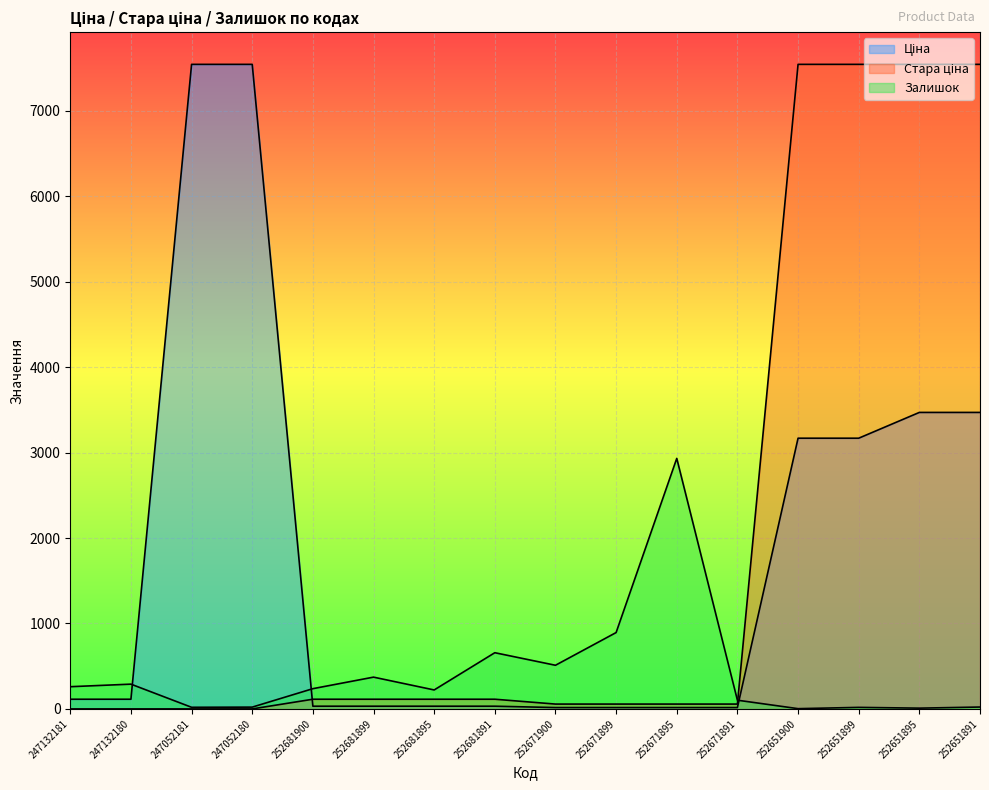

Reading left to right, what are all the values shown in this chart?

Ціна: 247132181=113.3	247132180=113.3	247052181=7545.9	247052180=7545.9	252681900=31.7	252681899=31.7	252681895=31.7	252681891=31.7	252671900=15.9	252671899=15.9	252671895=15.9	252671891=15.9	252651900=3169.3	252651899=3169.3	252651895=3471.1	252651891=3471.1
Стара ціна: 247132181=0.0	247132180=0.0	247052181=0.0	247052180=0.0	252681900=113.3	252681899=113.3	252681895=113.3	252681891=113.3	252671900=56.7	252671899=56.7	252671895=56.7	252671891=56.7	252651900=7545.9	252651899=7545.9	252651895=7545.9	252651891=7545.9
Залишок: 247132181=260.0	247132180=290.0	247052181=19.0	247052180=21.0	252681900=237.0	252681899=372.0	252681895=222.0	252681891=658.0	252671900=511.0	252671899=894.0	252671895=2933.0	252671891=102.0	252651900=3.0	252651899=18.0	252651895=9.0	252651891=22.0